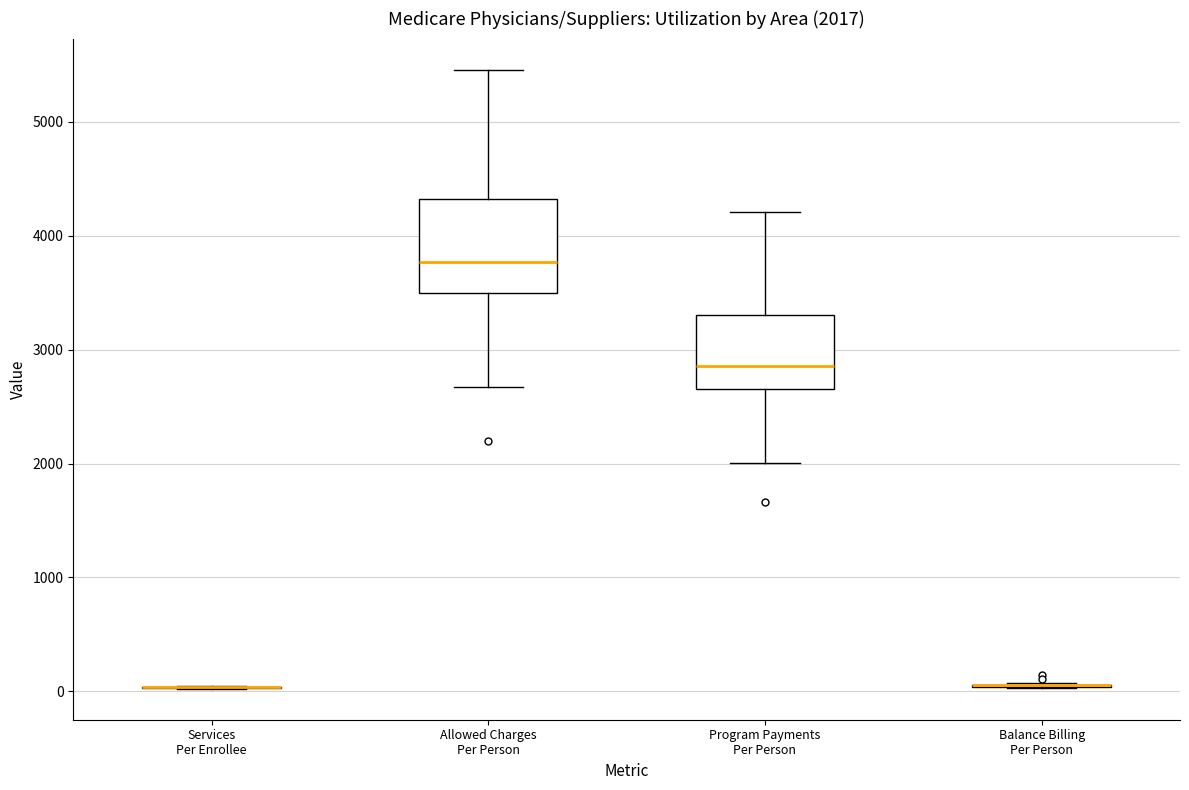

Comparing the boxes themselves (not the whiskers), which one is the tallest?

Allowed Charges Per Person